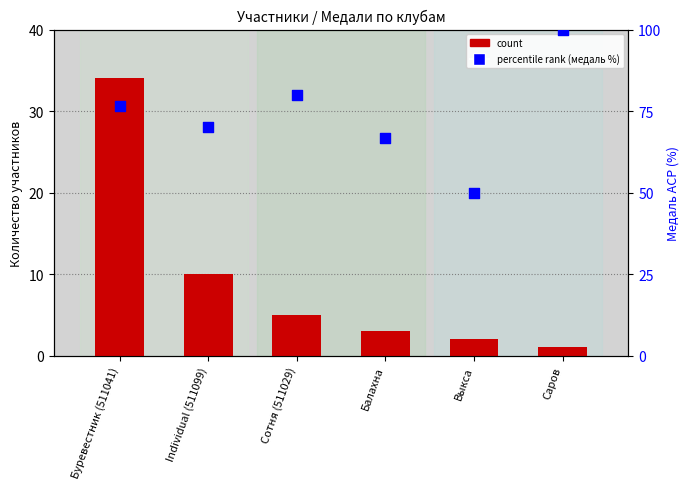

At how many categories does at least one series exceed 61?

5